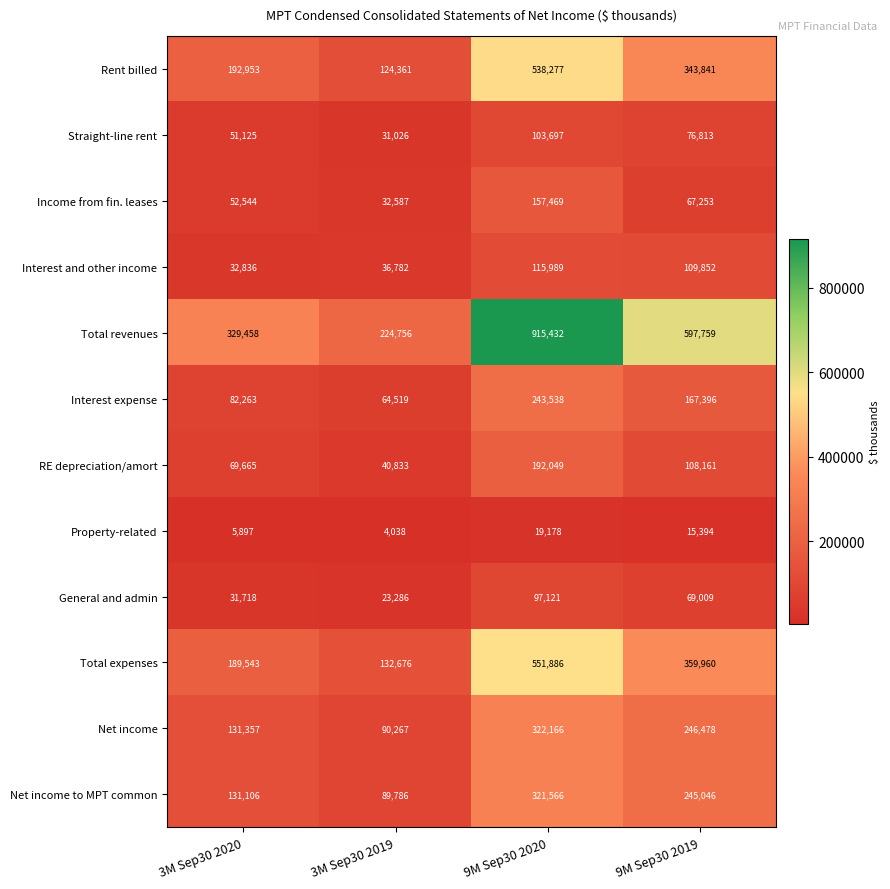

How many Rent billed values are between 192953 and 538277?

3